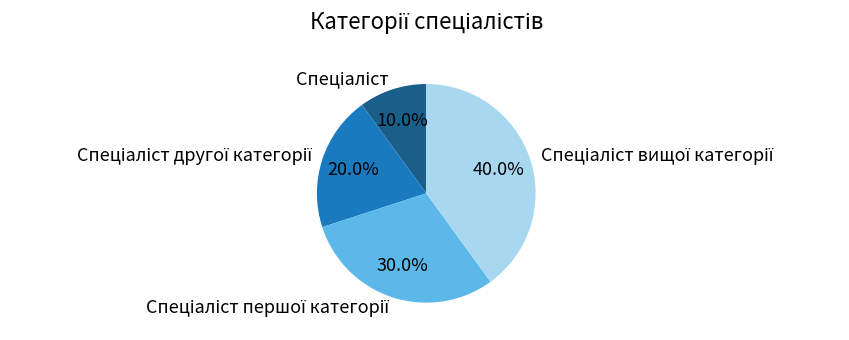

How many slices are in this pie chart?

4